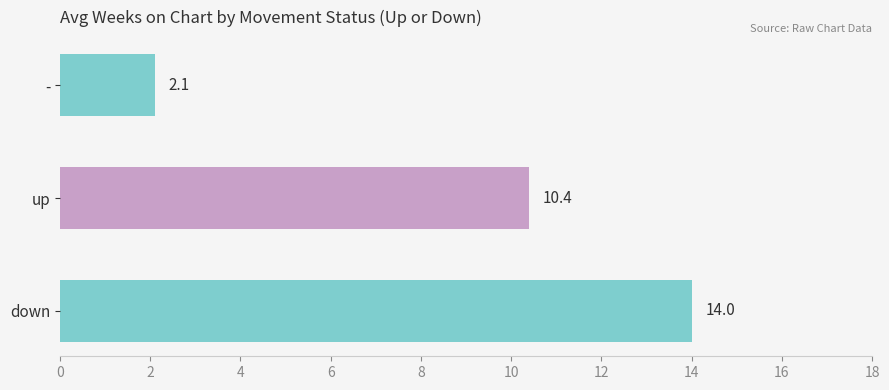

Count the number of categories in the chart.

3